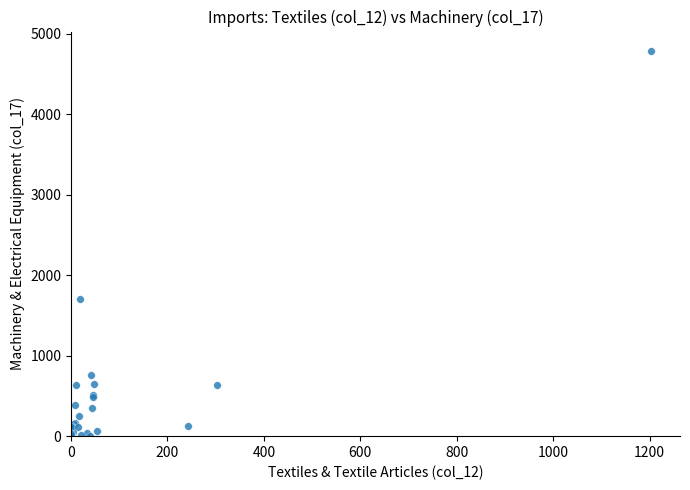

What Y value in the scatter plot is closest to 2394?

1704.5